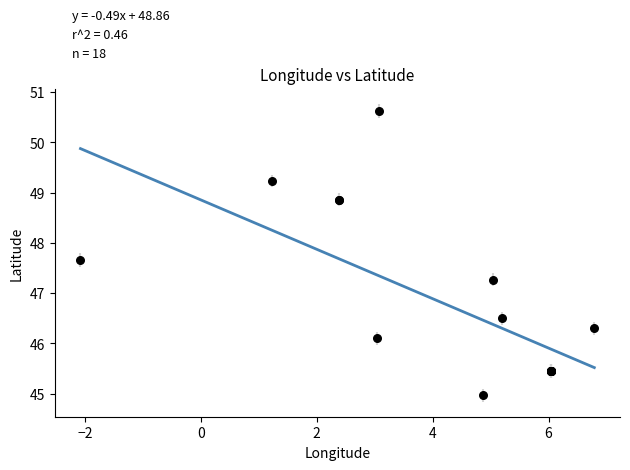

What Y value in the scatter plot is closest to 47?

47.3